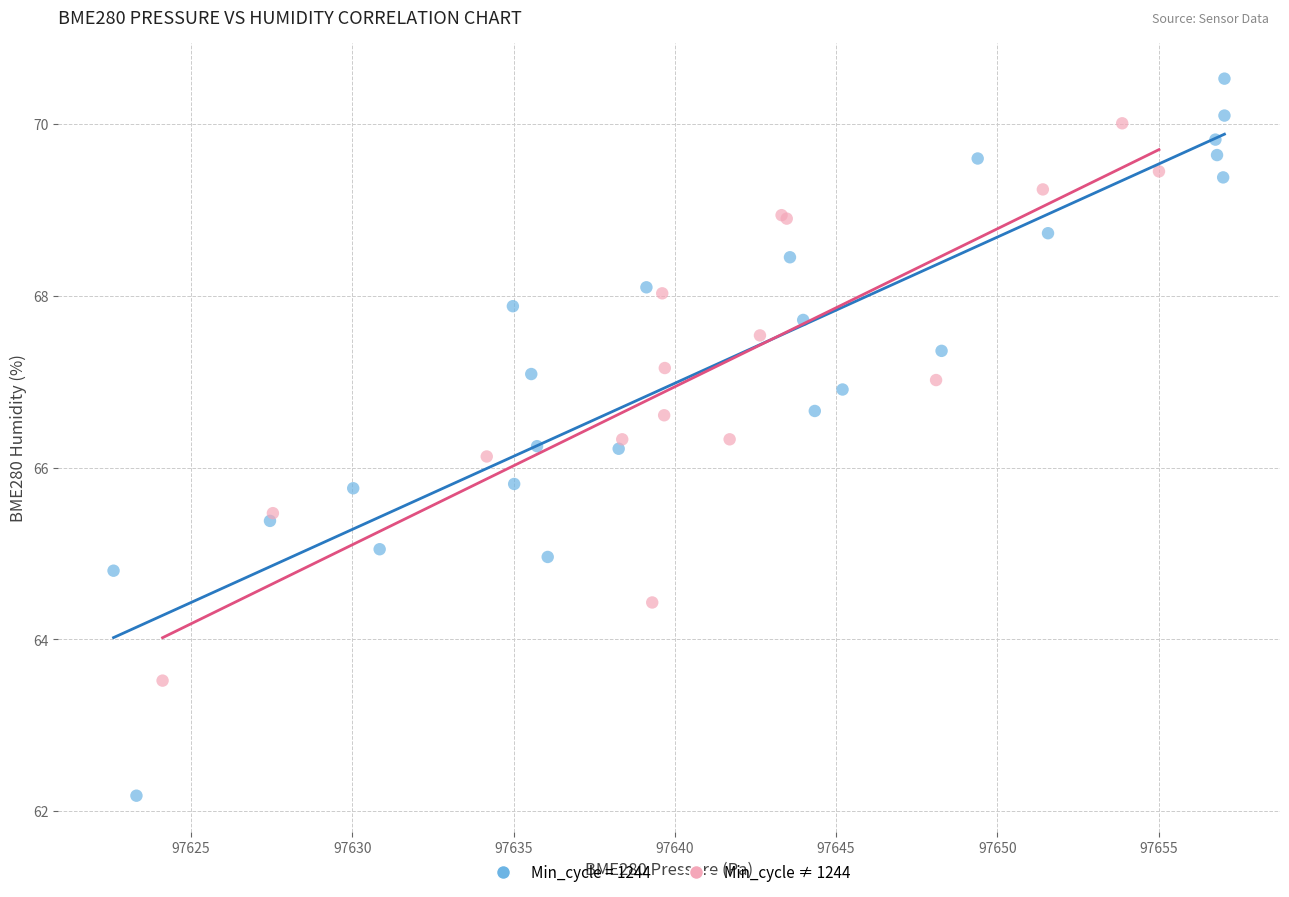

Which series has the widest spread of Y values?

Min_cycle = 1244